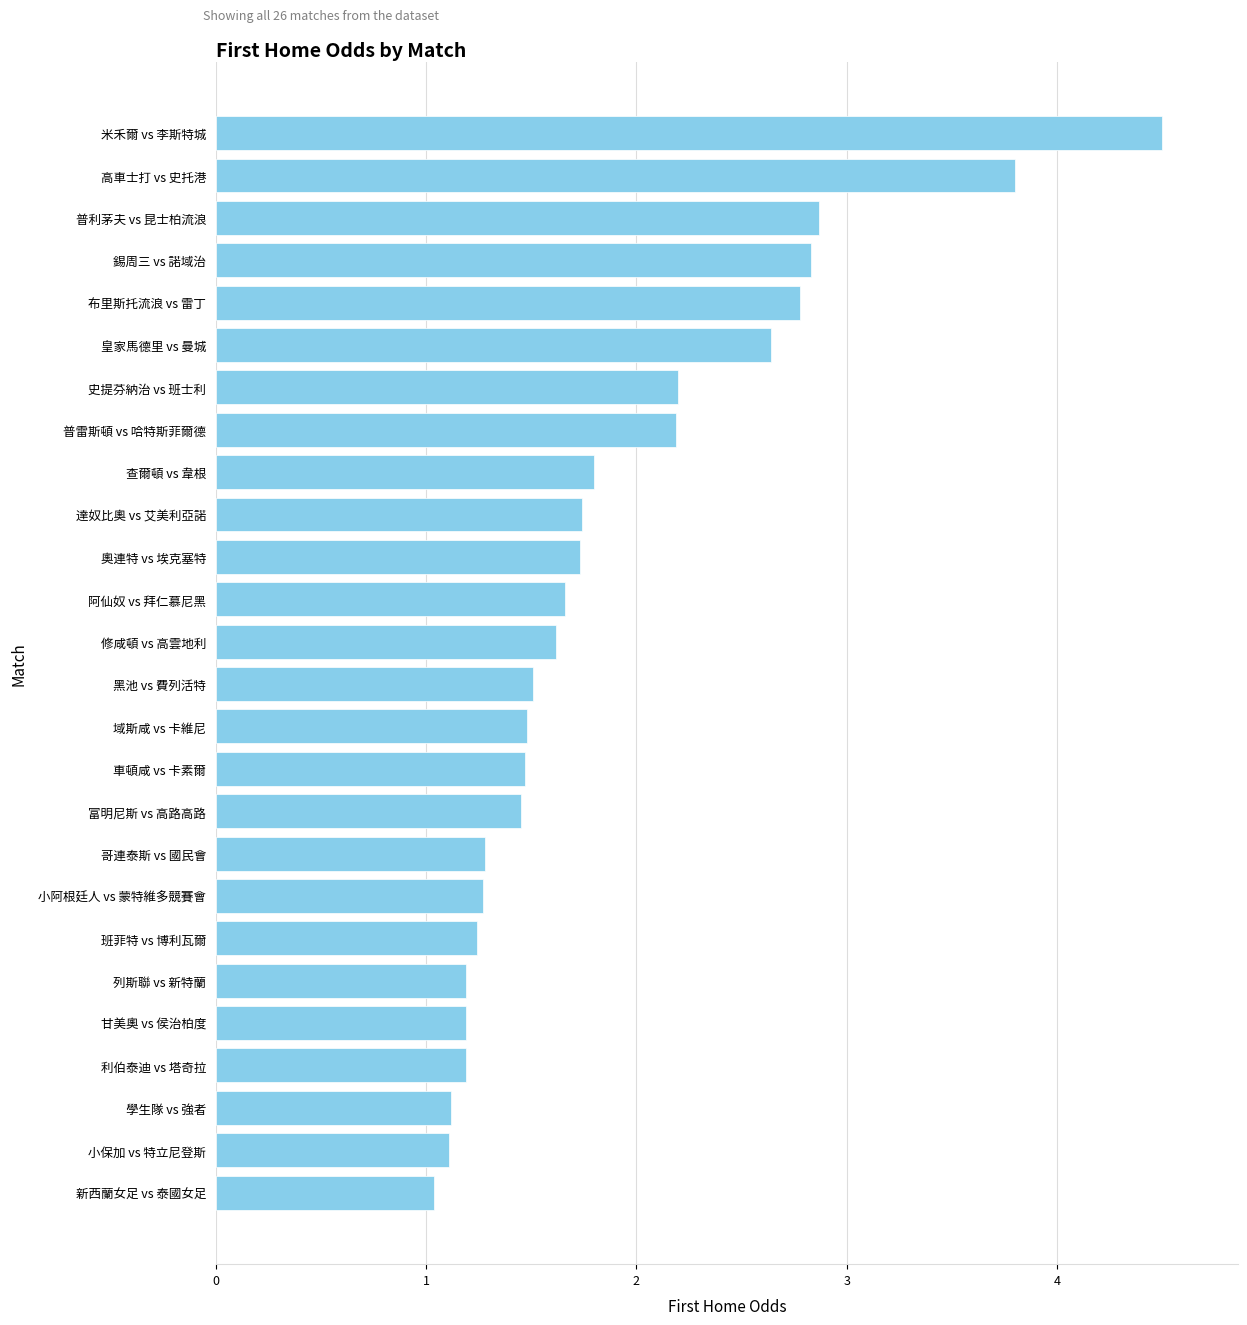

Is it true that the value at 黑池 vs 費列活特 is 1.5?

True